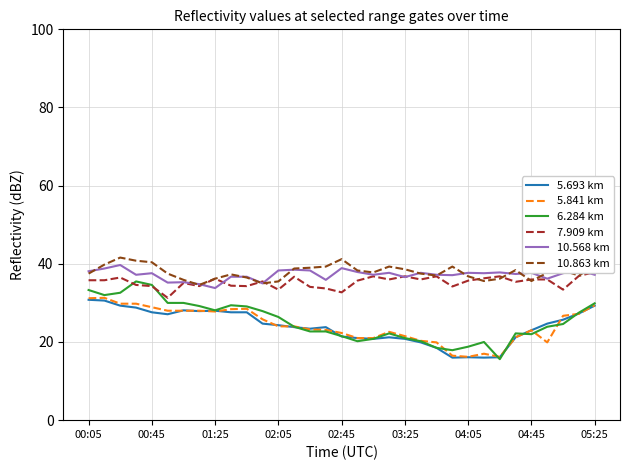

Is it true that 10.863 km equals 19.8 at 15?

False